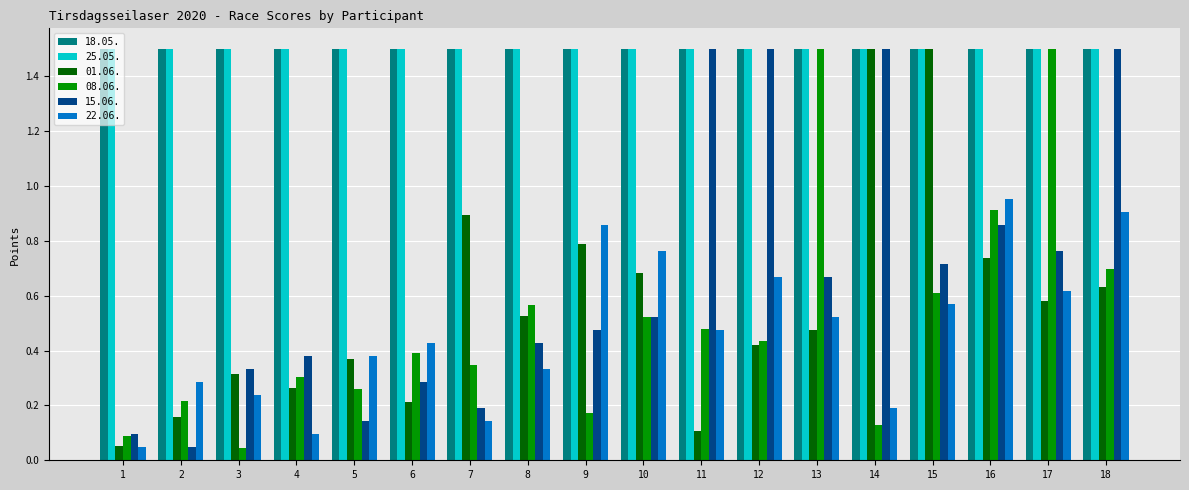

Is it true that 15.06. equals 1.2 at 17?

False